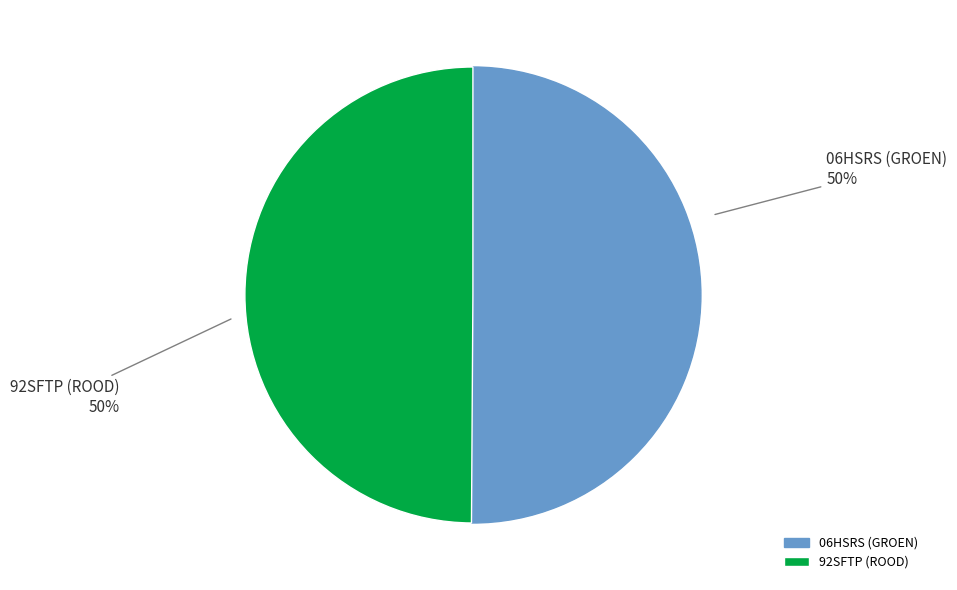

Combined, do 92SFTP (ROOD) and 06HSRS (GROEN) account for over 50%?

Yes